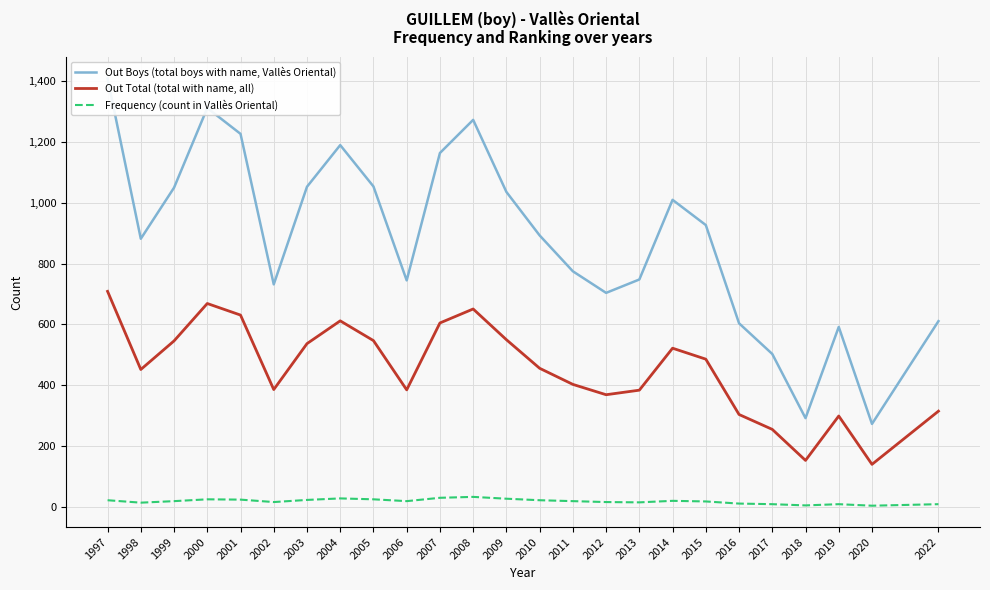

How many distinct data groups are displayed?

3